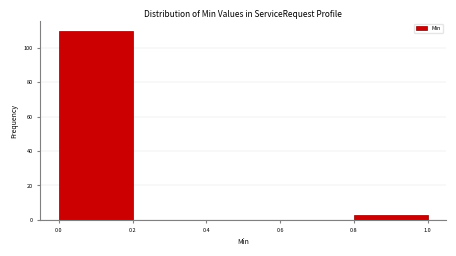

Which range on the x-axis has the tallest bar?

0.0 to 0.2